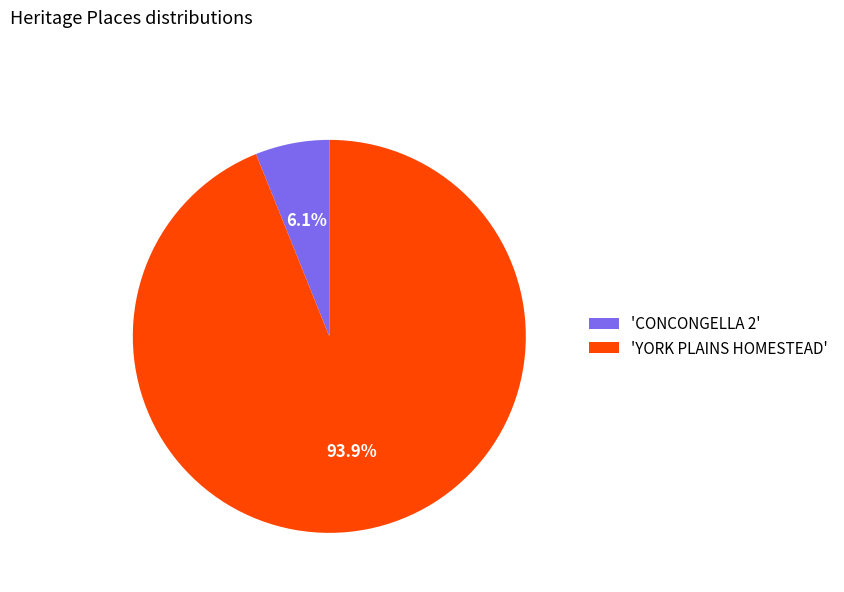

Is the sum of 'CONCONGELLA 2' and 'YORK PLAINS HOMESTEAD' greater than half?

Yes